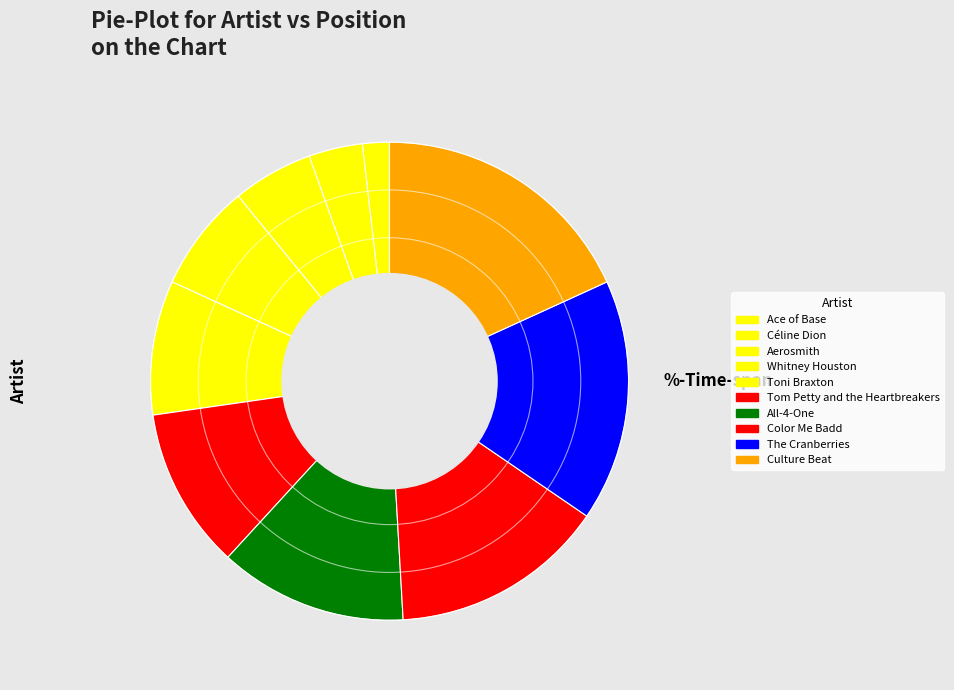

How many segments does this pie chart have?

10